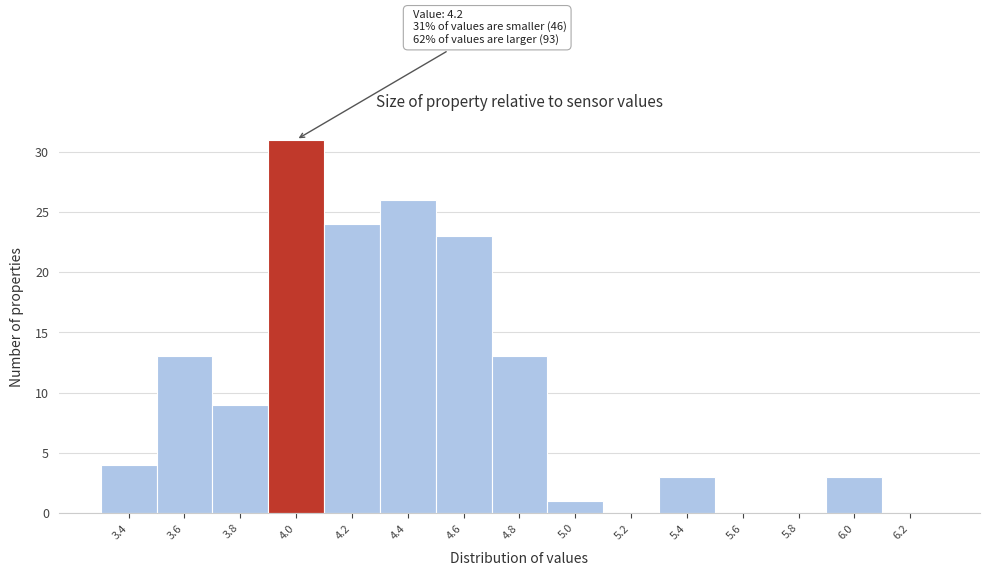

Reading left to right, what are all the values shown in this chart?

3.4=4	3.6=13	3.8=9	4.0=31	4.2=24	4.4=26	4.6=23	4.8=13	5.0=1	5.2=0	5.4=3	5.6=0	5.8=0	6.0=3	6.2=0